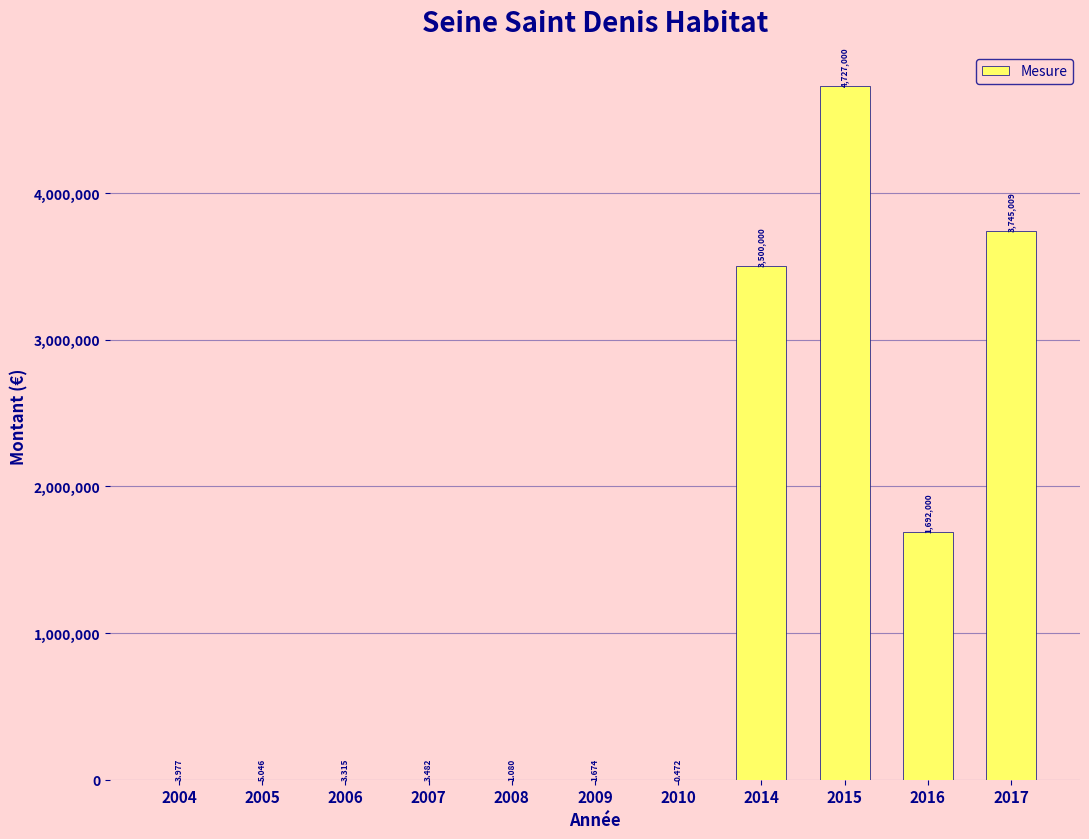

Is it true that the value at 2015 is 4727000.0?

True